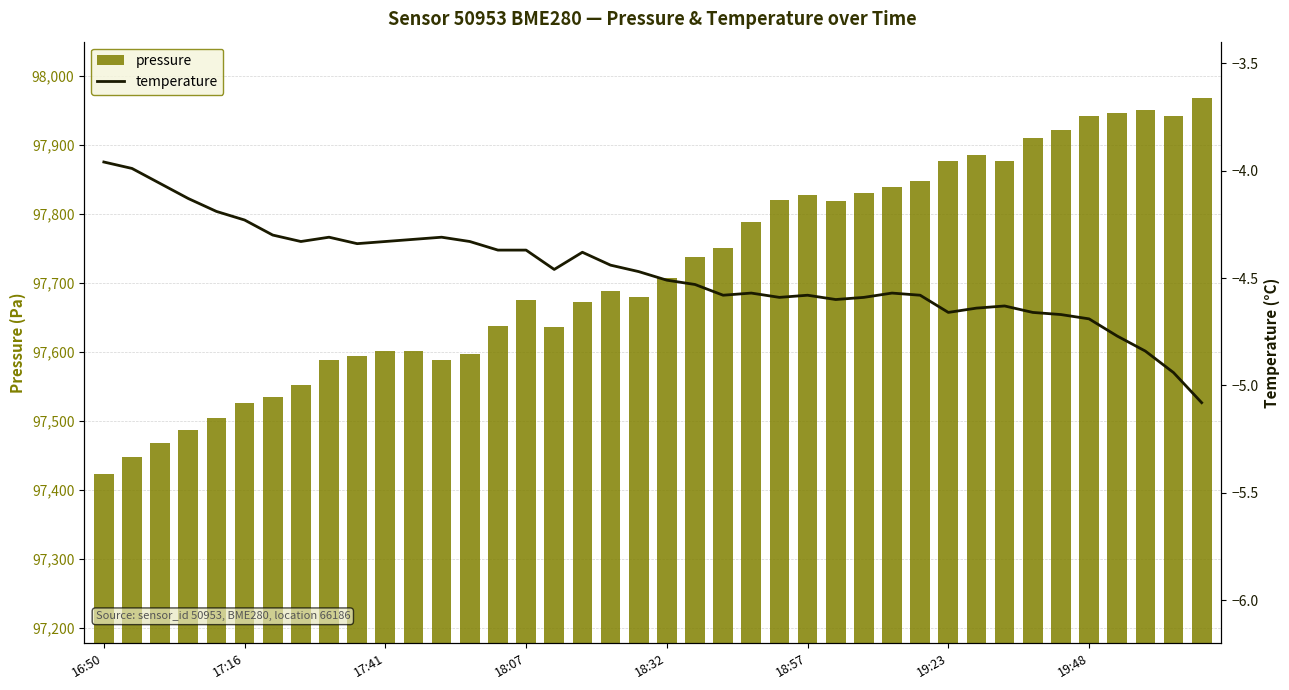

List the series in order of their peak value, lowest first.

temperature, pressure